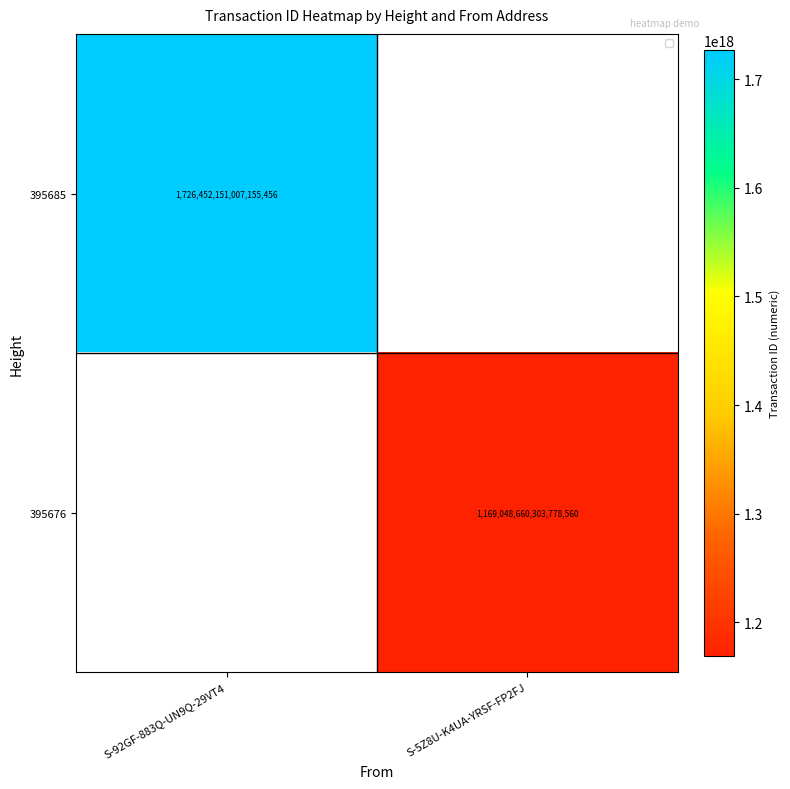

At how many categories does at least one series exceed 1372018298020573952?

1